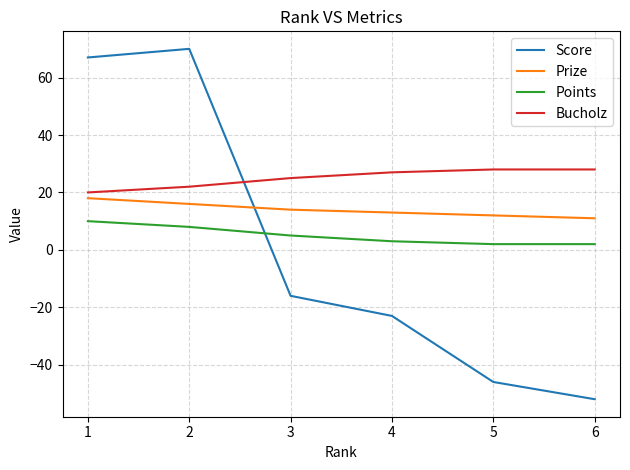

Rank the series at 2 from lowest to highest value.

Points, Prize, Bucholz, Score